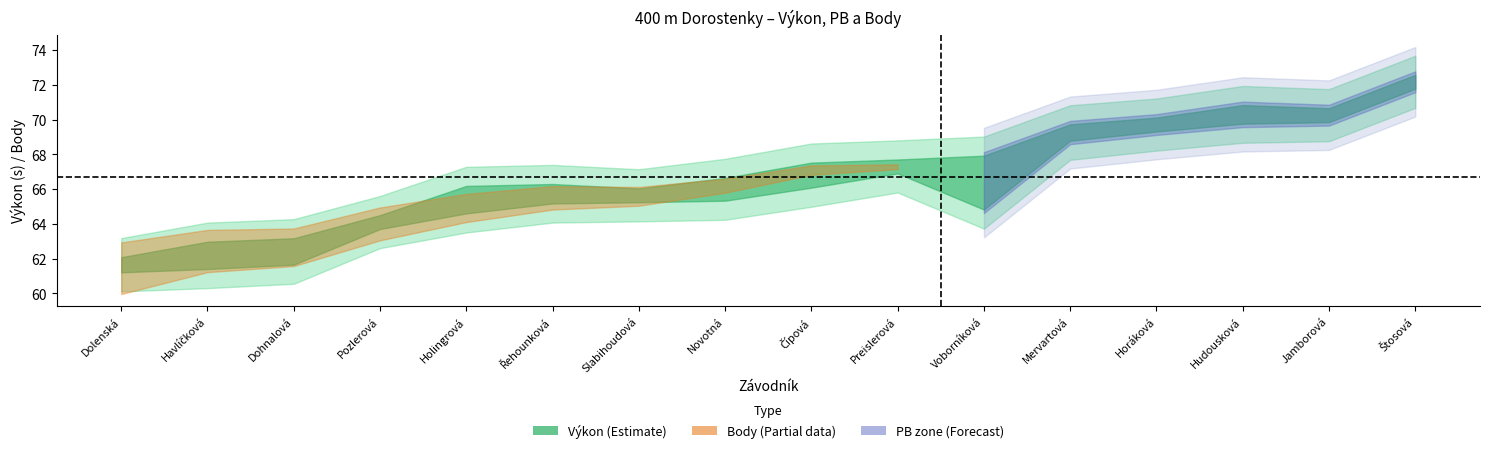

What is the lowest value of the Výkon series?

61.6